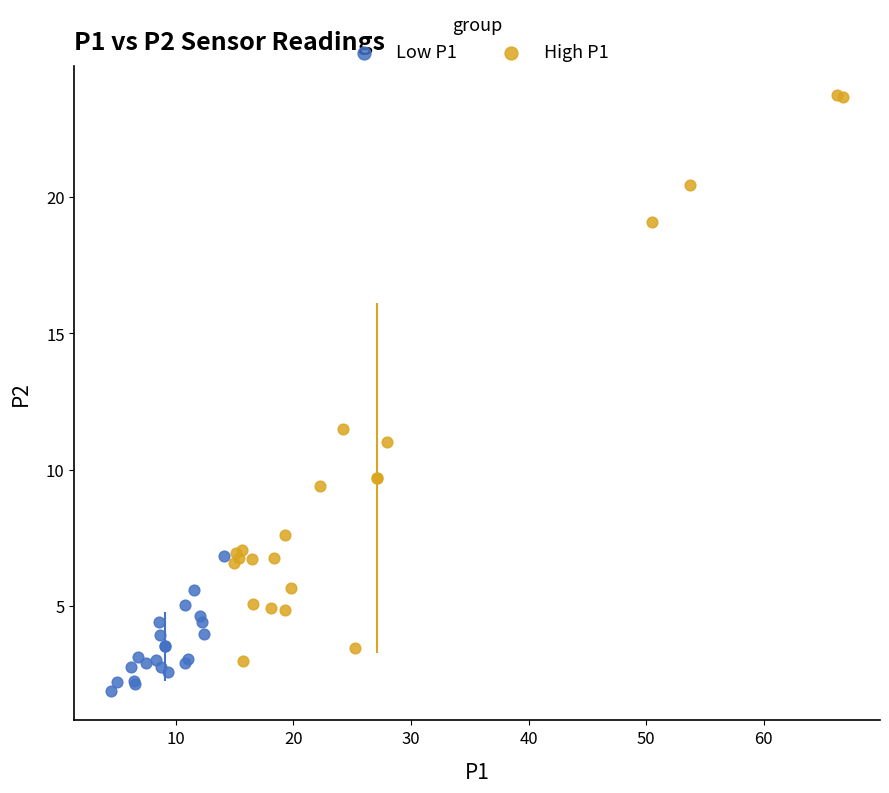

Which series contains the lowest Y value?

Low P1